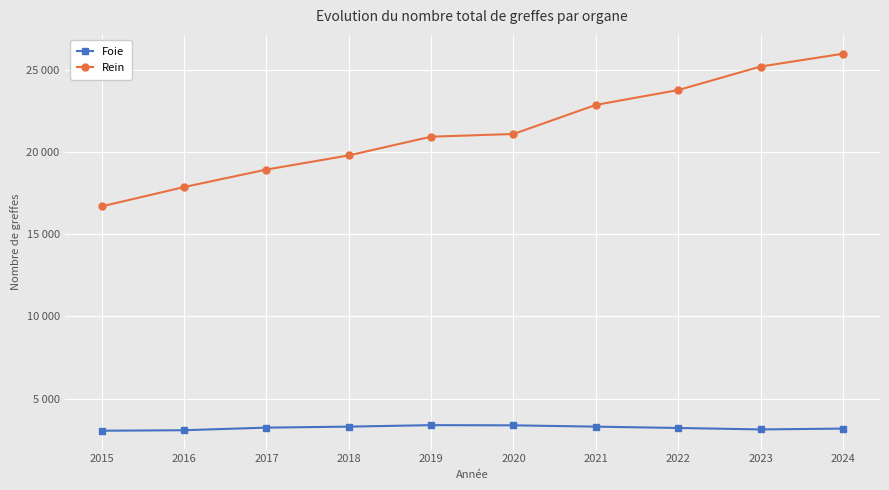

What are all the series names shown in the legend?

Foie, Rein